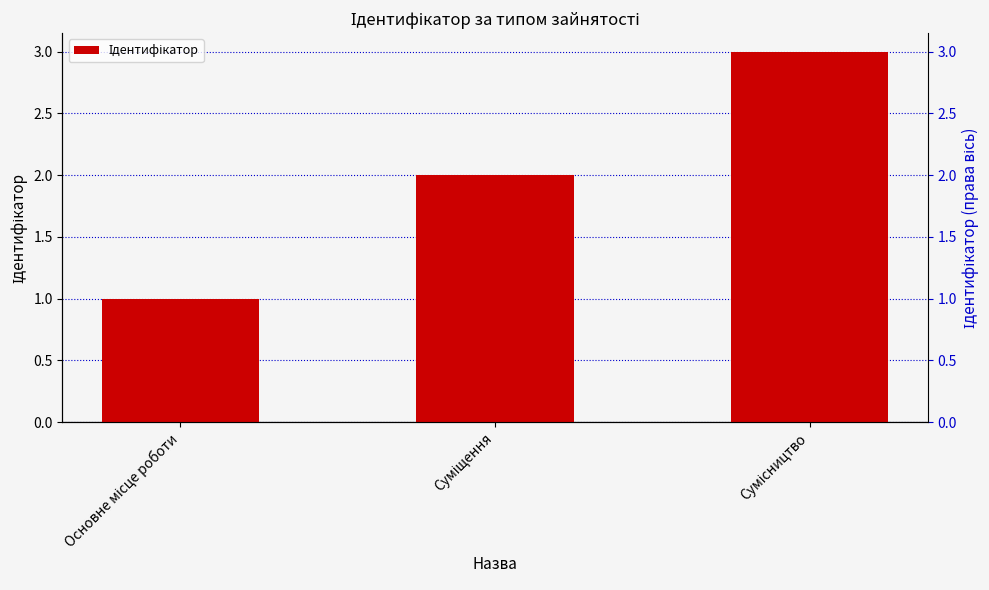

Is it true that the value at Суміщення is 1?

False